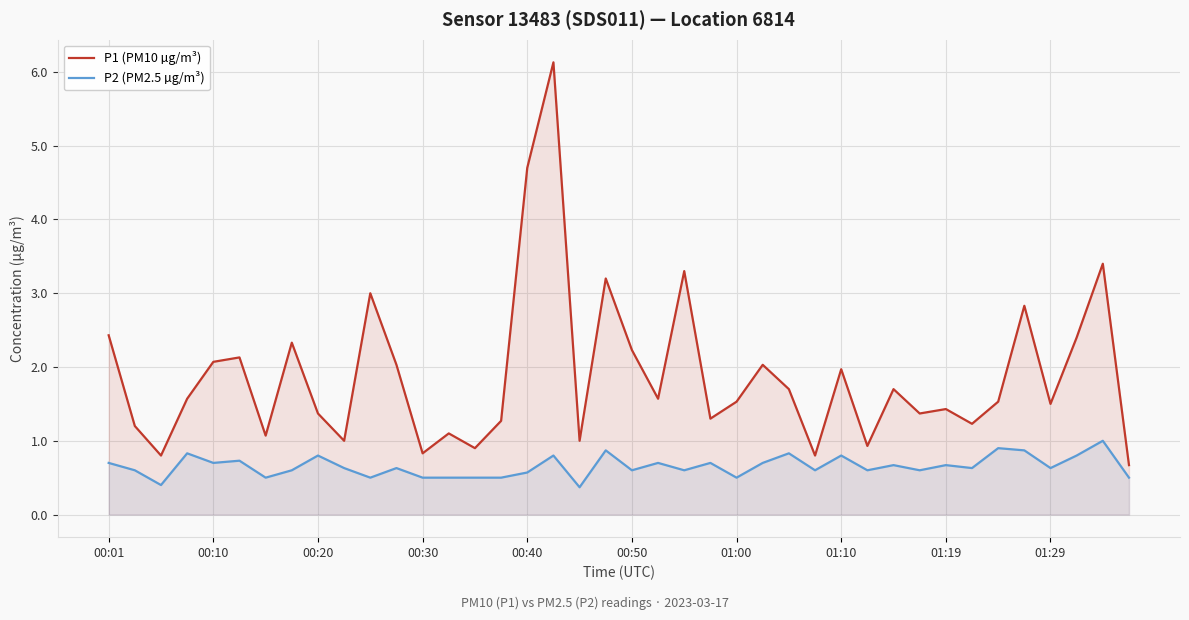

At which category is the sum across all series the highest?

17